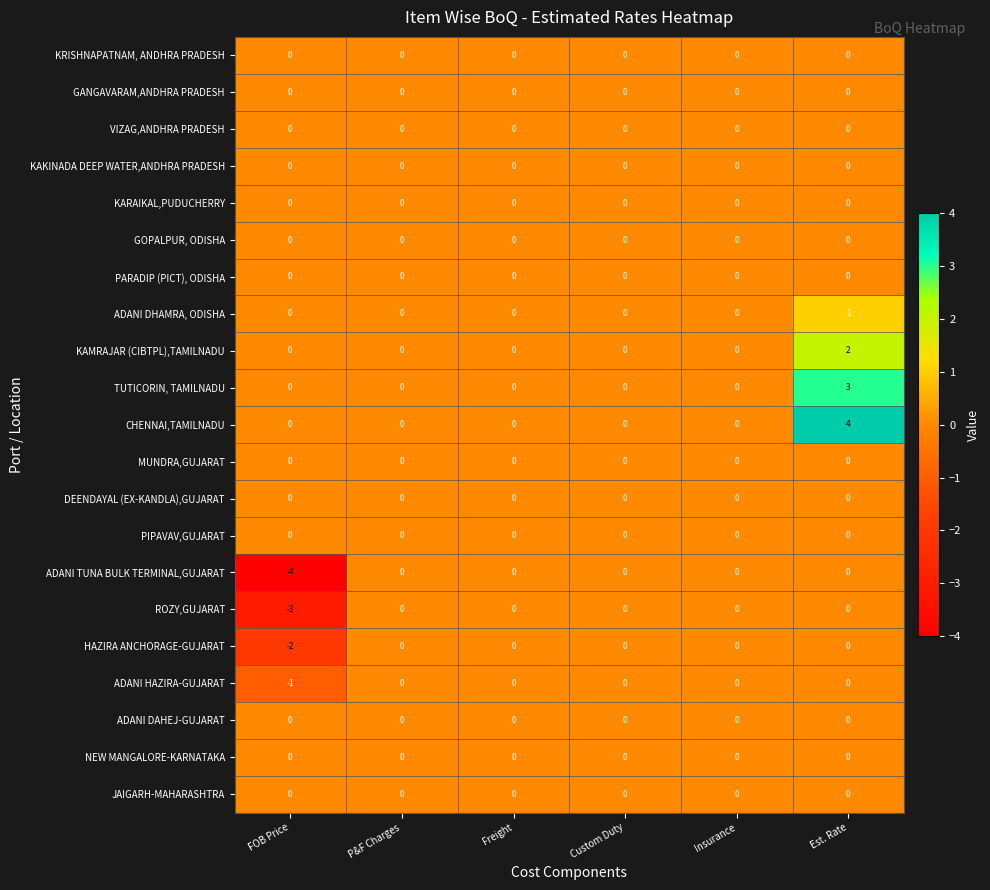

What is the total value across all series at FOB Price?

-10